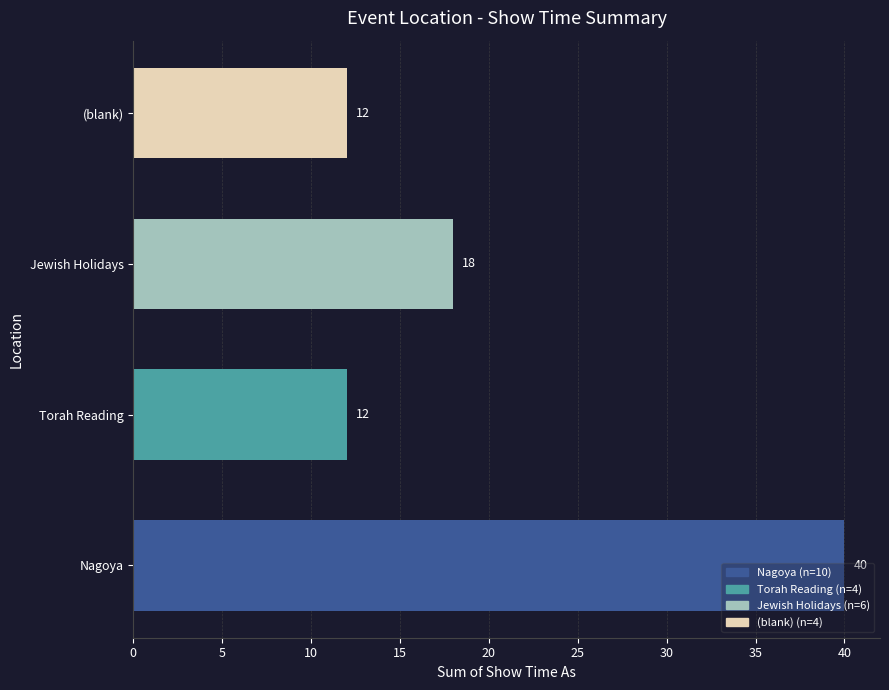

What is the difference between the maximum and minimum values?

28